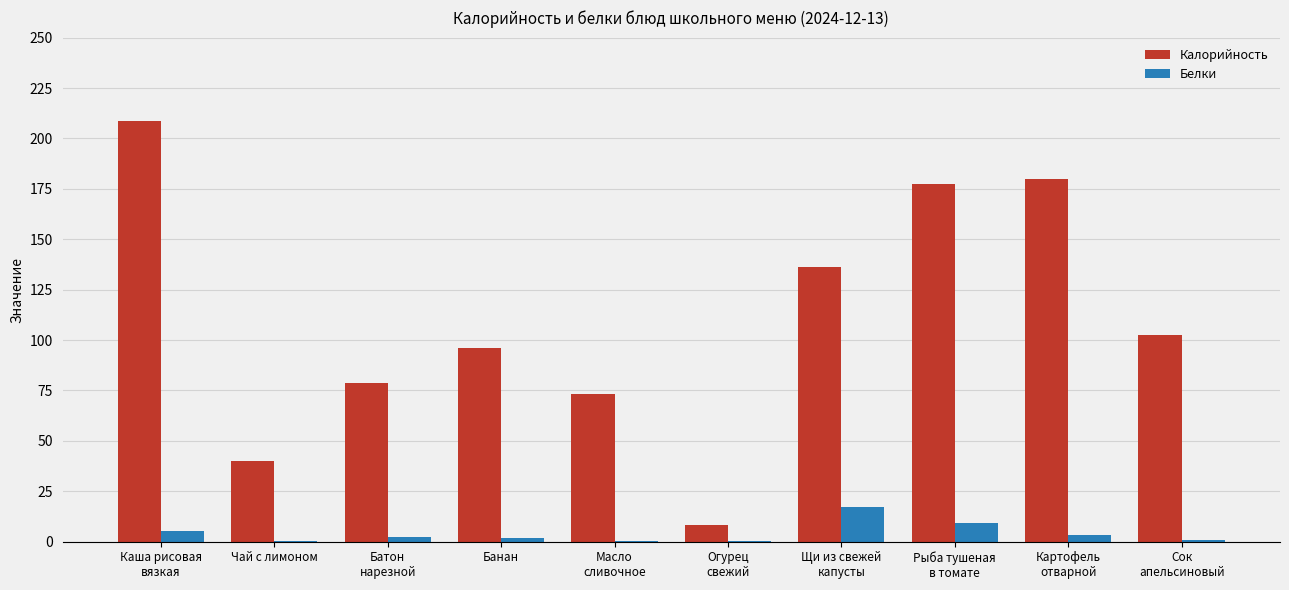

Which series has the largest range (max minus min)?

Калорийность